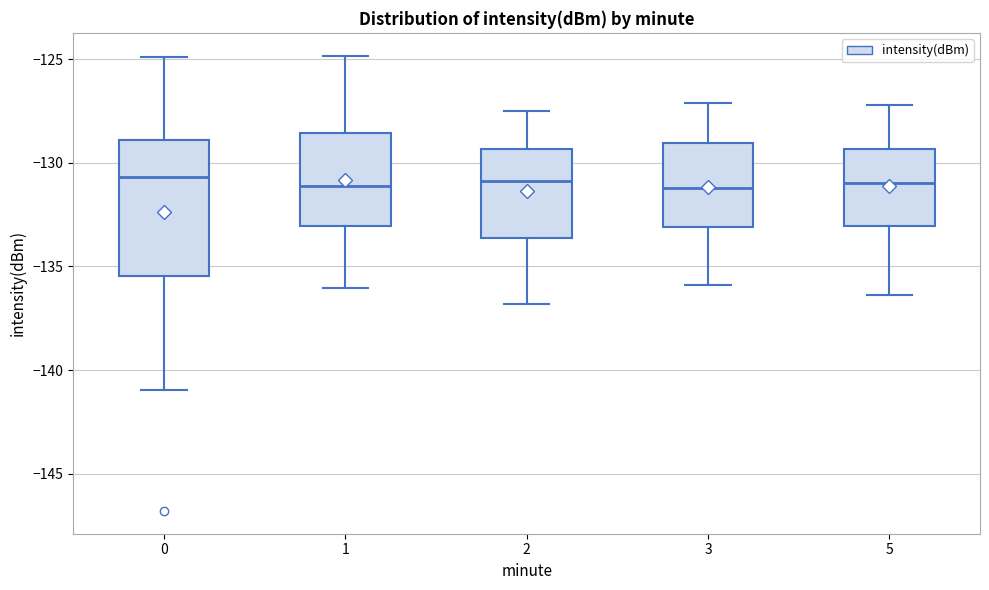

Reading left to right, transcribe this box plot: for each box, give where its median line is, the range the box spans, and where its two whiskers end, as read against the y-axis. The values are not printed on the chart, so give them approximately, as read against the axis.

0: median -130.5, box -135.5 to -129.0, whiskers -141.0 to -125.0
1: median -131.0, box -133.0 to -128.5, whiskers -136.0 to -125.0
2: median -131.0, box -133.5 to -129.5, whiskers -137.0 to -127.5
3: median -131.0, box -133.0 to -129.0, whiskers -136.0 to -127.0
5: median -131.0, box -133.0 to -129.5, whiskers -136.5 to -127.0